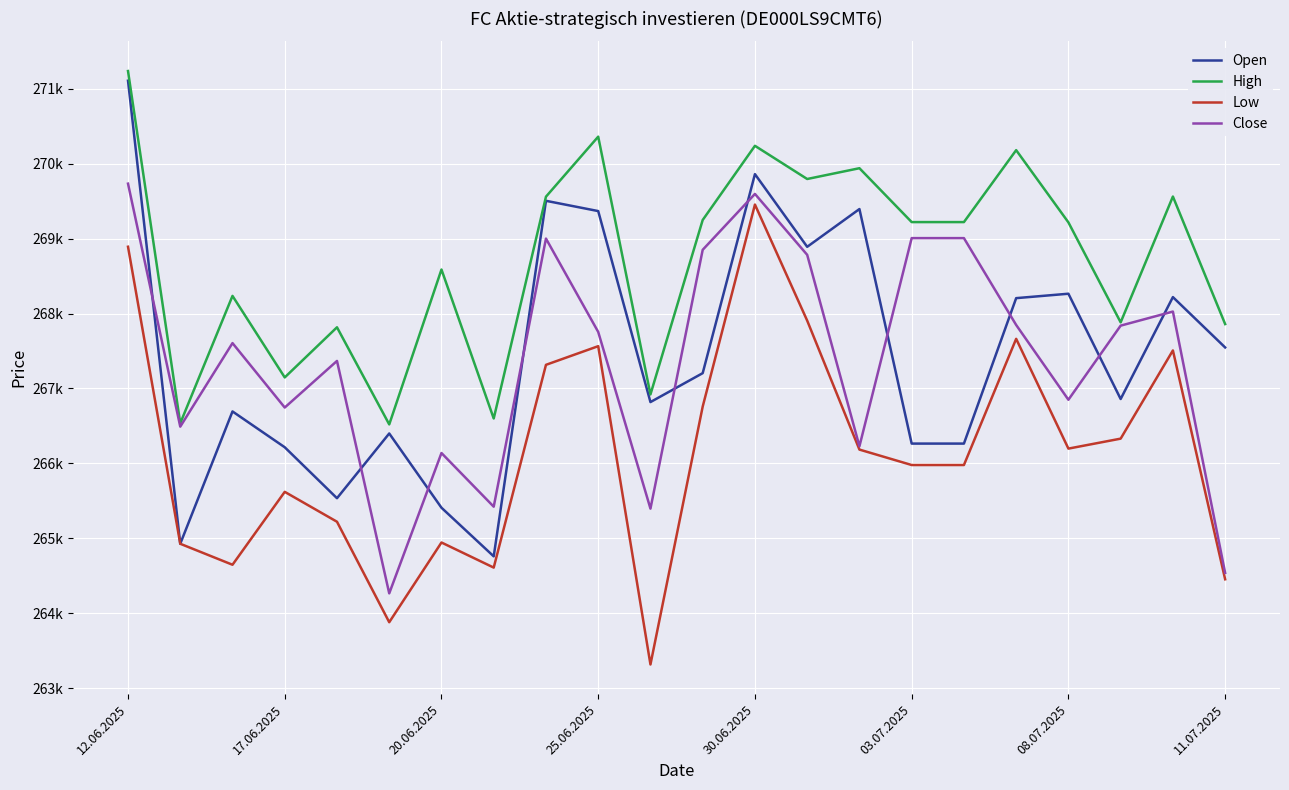

At which label is Low closest to 266385?

19